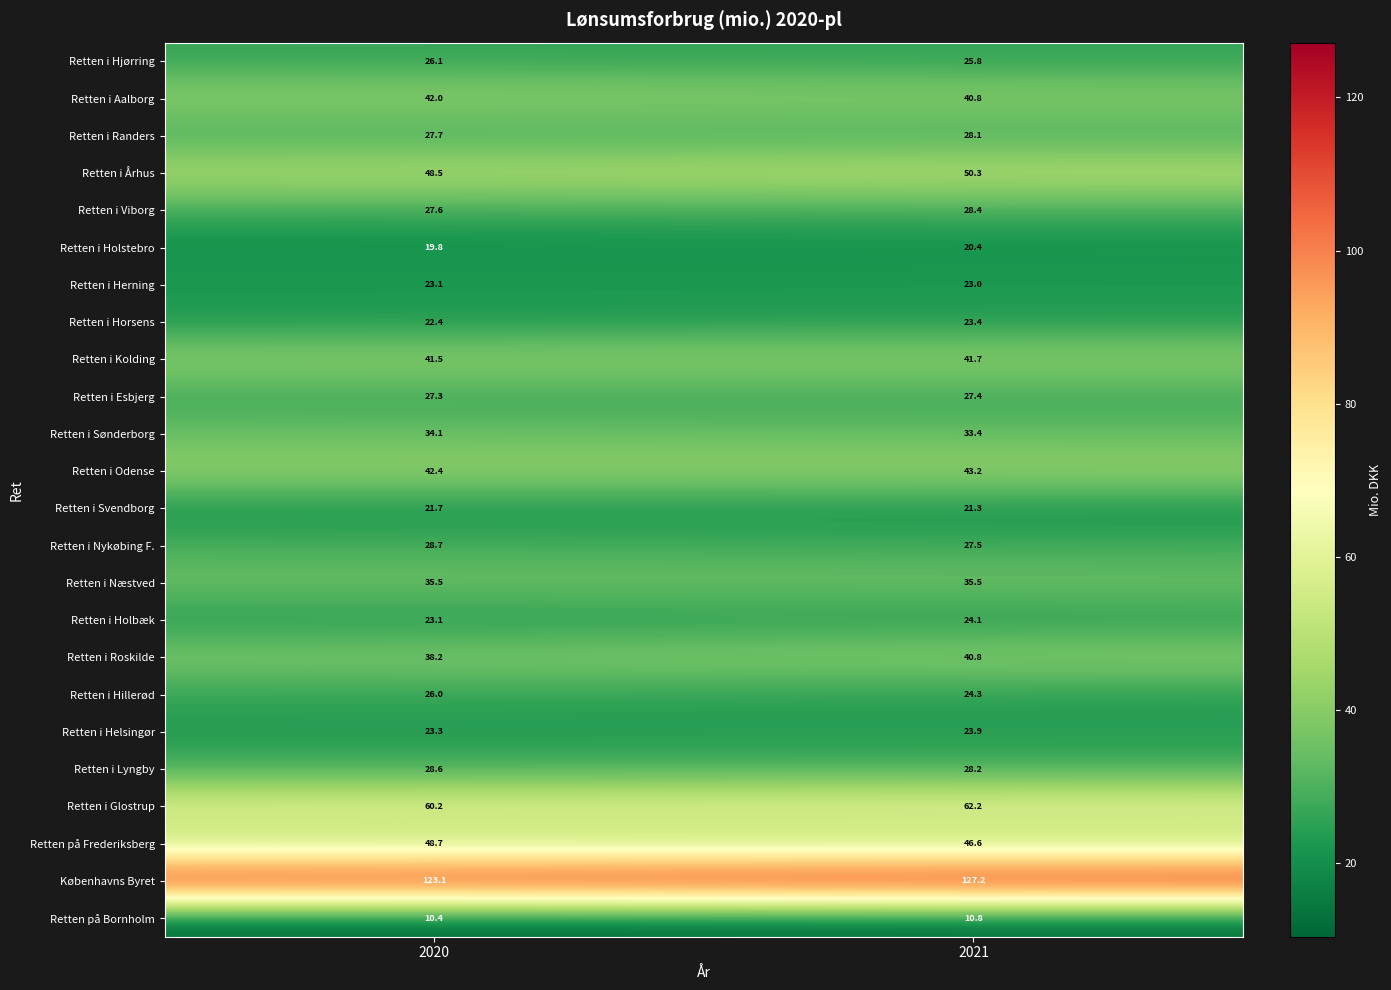

What is the average value of the Retten i Viborg series?

28.0